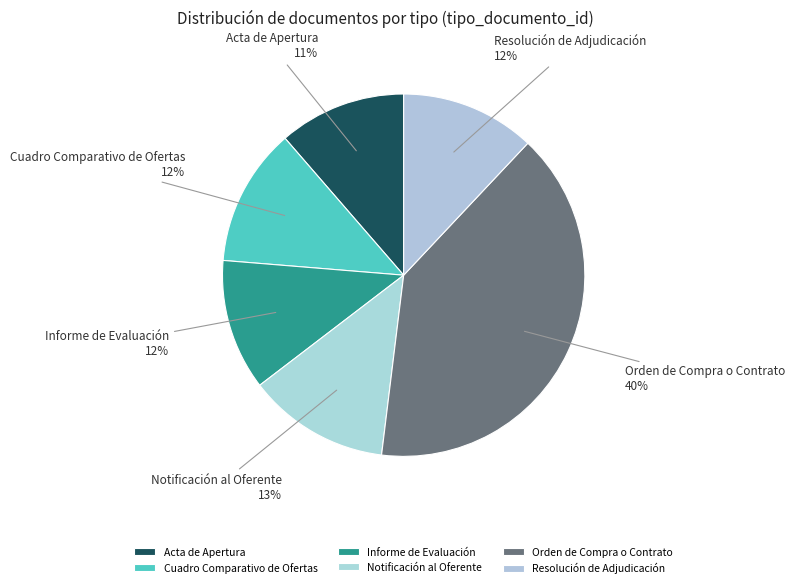

Which category has the biggest portion of the pie?

Orden de Compra o Contrato